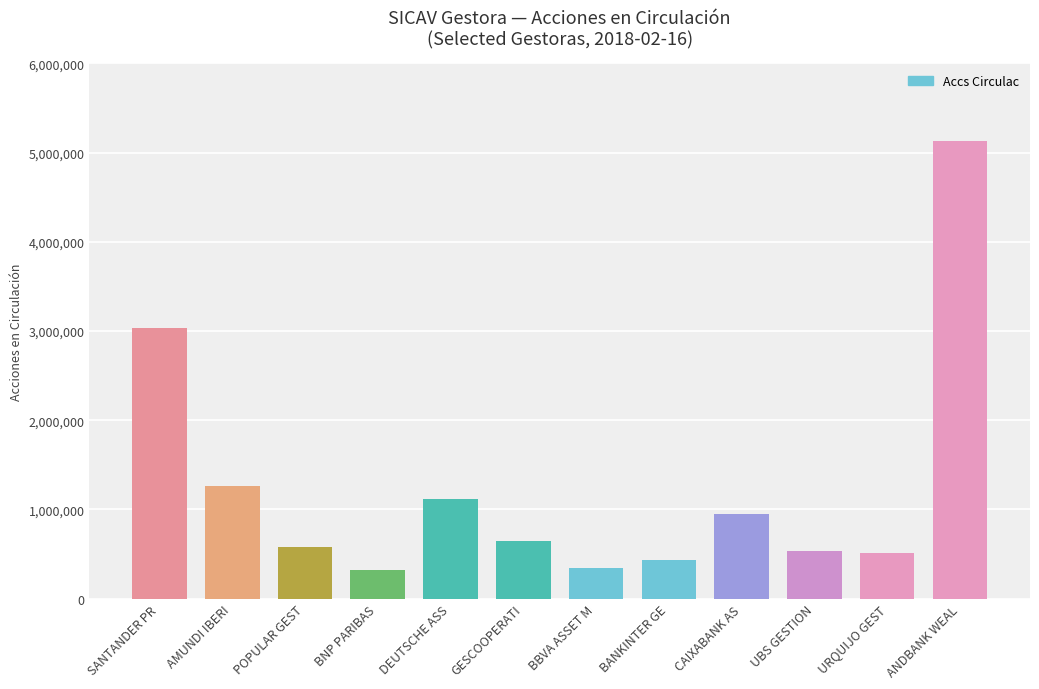

Where is the data nearest to the value 2726090?

SANTANDER PR